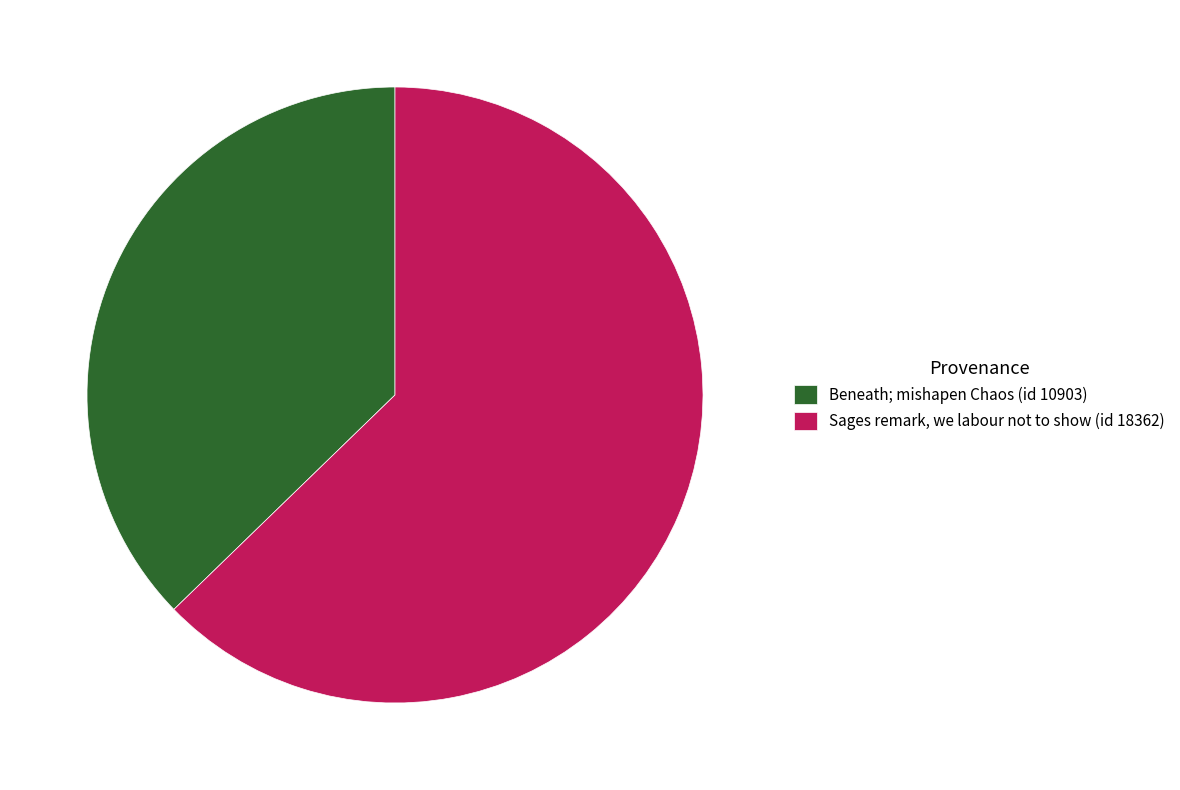

Count the number of slices in the pie.

2